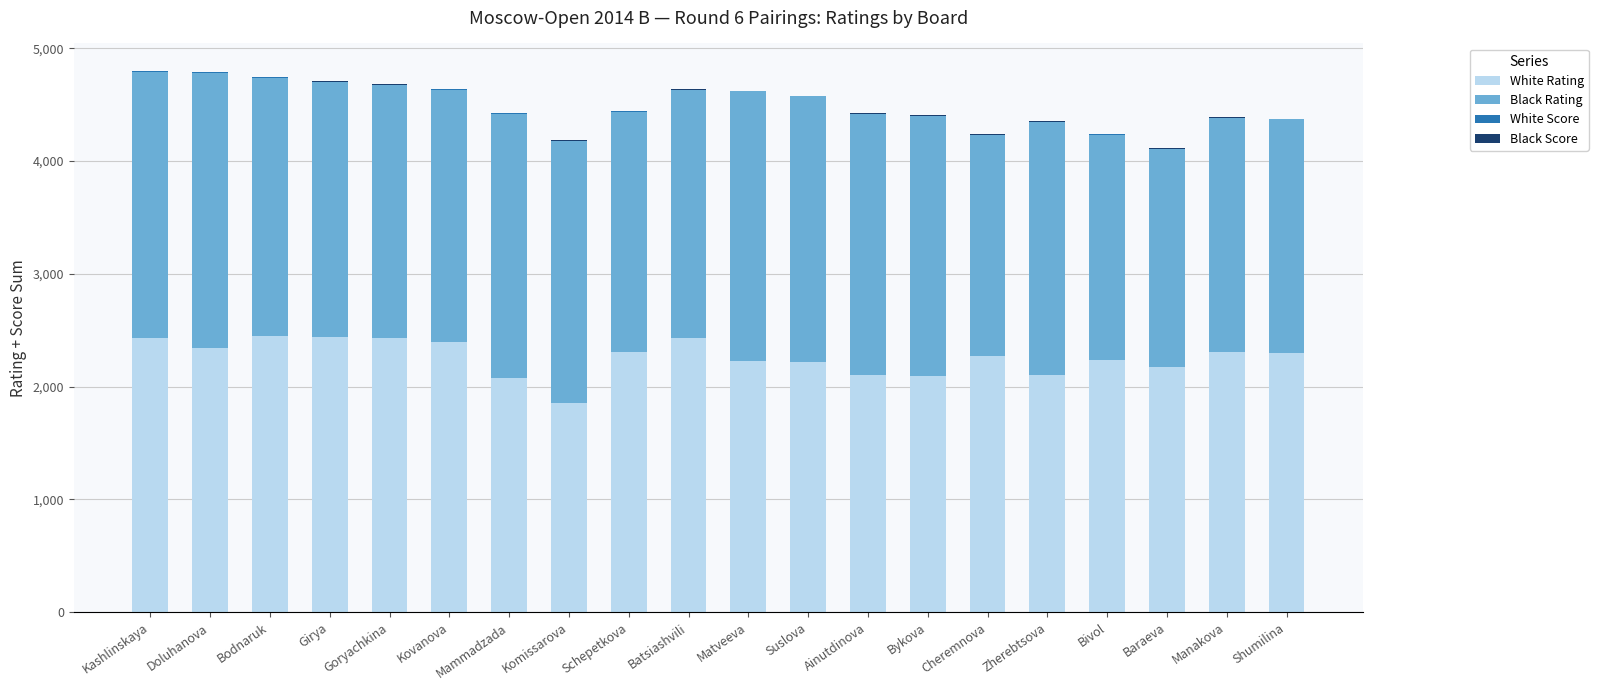

What is the sum of all White Rating values?

45206